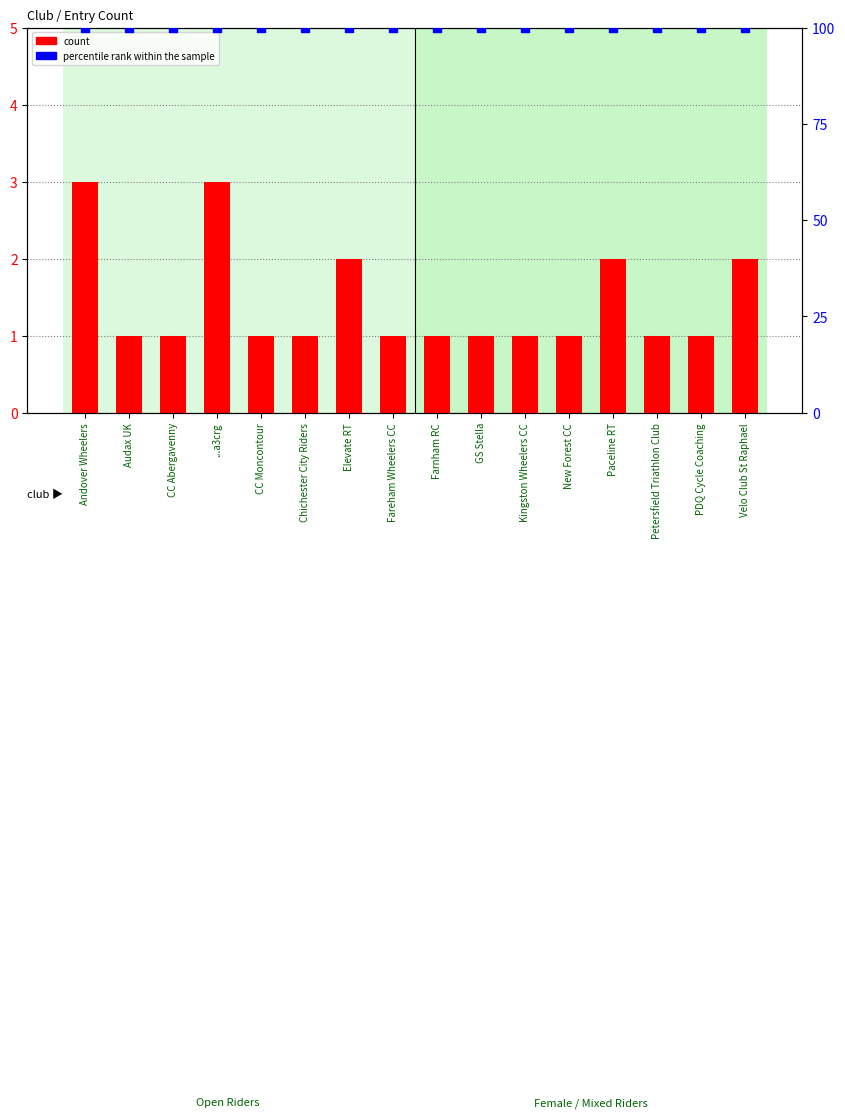

Which series has the largest total across all categories?

percentile rank within the sample